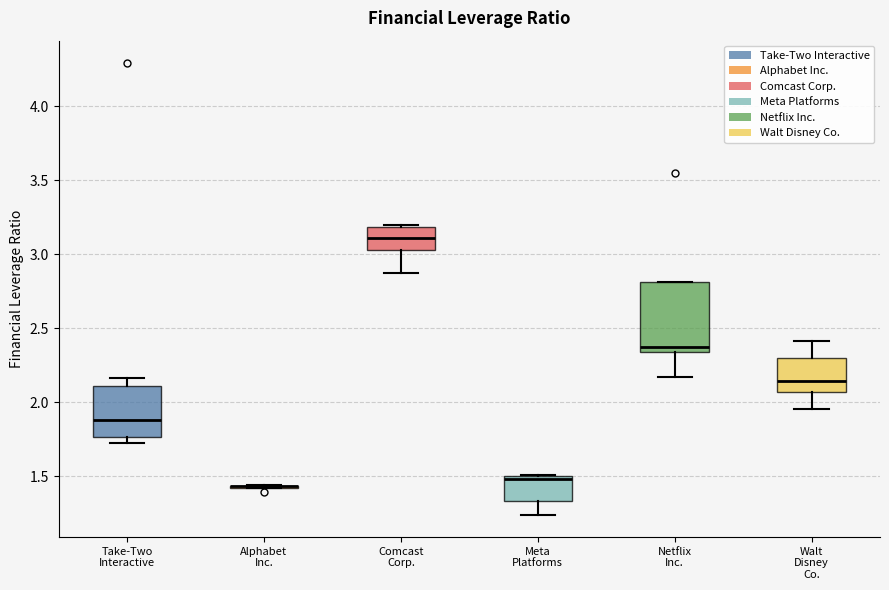

Reading left to right, read every box against the y-axis: the position of its median line, the range the box covers, and the ends of its whiskers. The values are not printed on the chart, so give them approximately, as read against the axis.

Take-Two Interactive: median 1.90, box 1.75 to 2.10, whiskers 1.70 to 2.15
Alphabet Inc.: box collapsed to a line at 1.45, whiskers 1.40 to 1.45
Comcast Corp.: median 3.10, box 3.05 to 3.20, whiskers 2.85 to 3.20 (just above the box's upper edge)
Meta Platforms: median 1.50 (just below the box's upper edge), box 1.35 to 1.50, whiskers 1.25 to 1.50
Netflix Inc.: median 2.35 (just above the box's lower edge), box 2.35 to 2.80, whiskers 2.15 to 2.80
Walt Disney Co.: median 2.15, box 2.05 to 2.30, whiskers 1.95 to 2.40